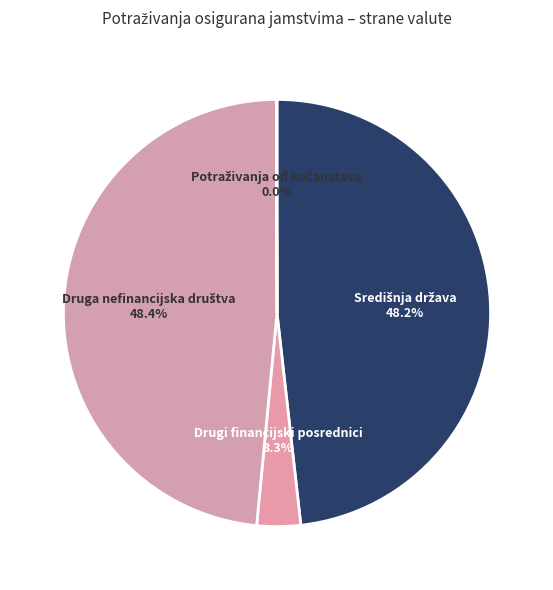

Does Drugi financijski posrednici represent more than half of the total?

No